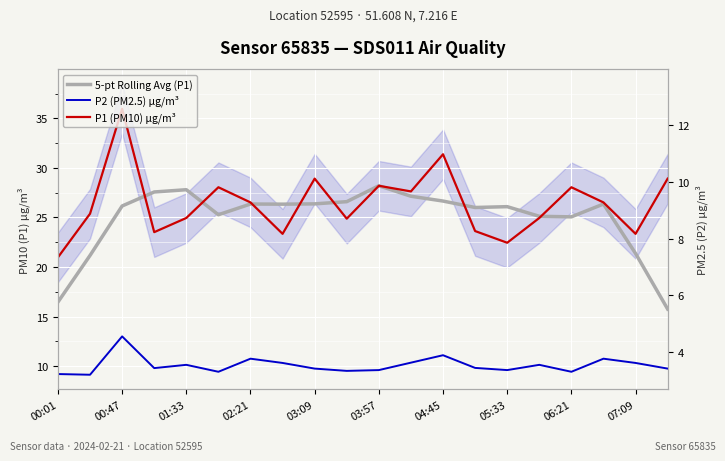

What are all the series names shown in the legend?

5-pt Rolling Avg (P1), P2 (PM2.5) µg/m³, P1 (PM10) µg/m³